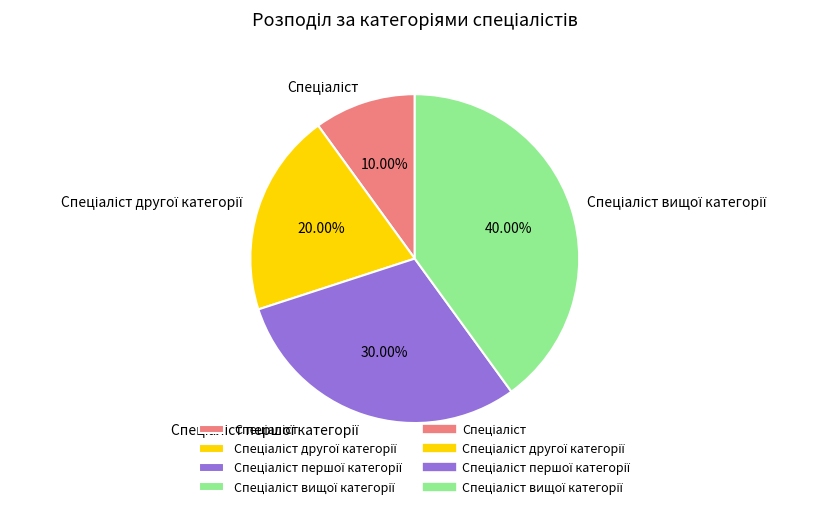

Is there a majority slice in this chart?

No